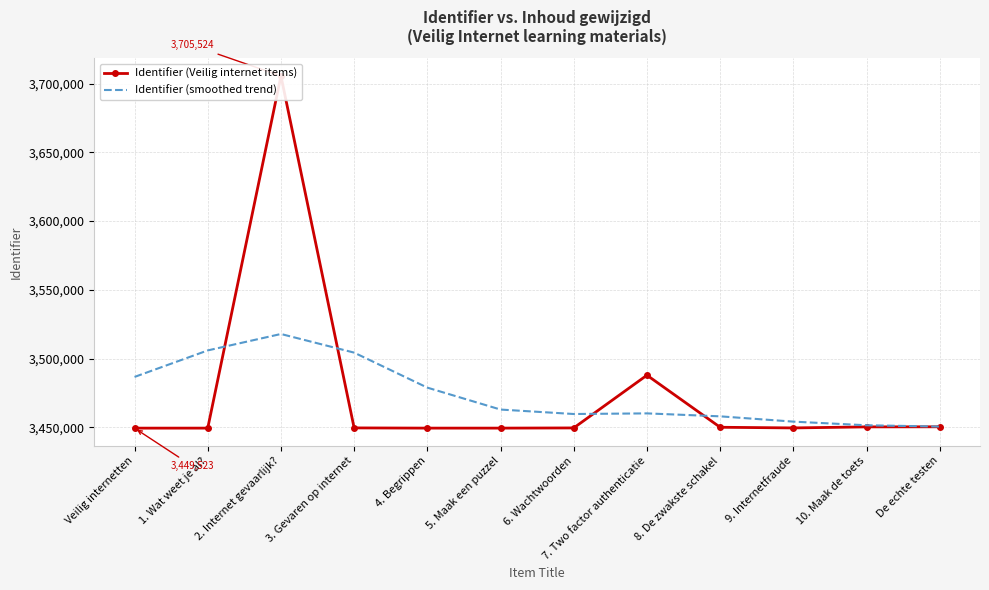

At how many categories does at least one series exceed 3515322?

1